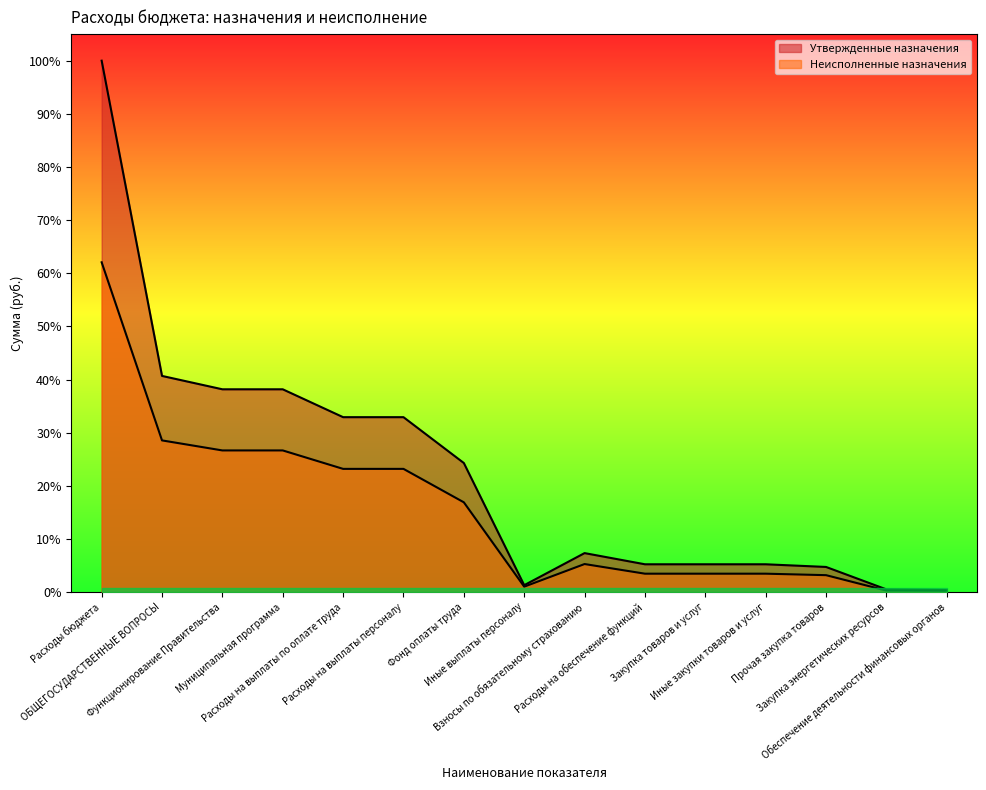

Does the chart display data point markers on the line(s)?

No